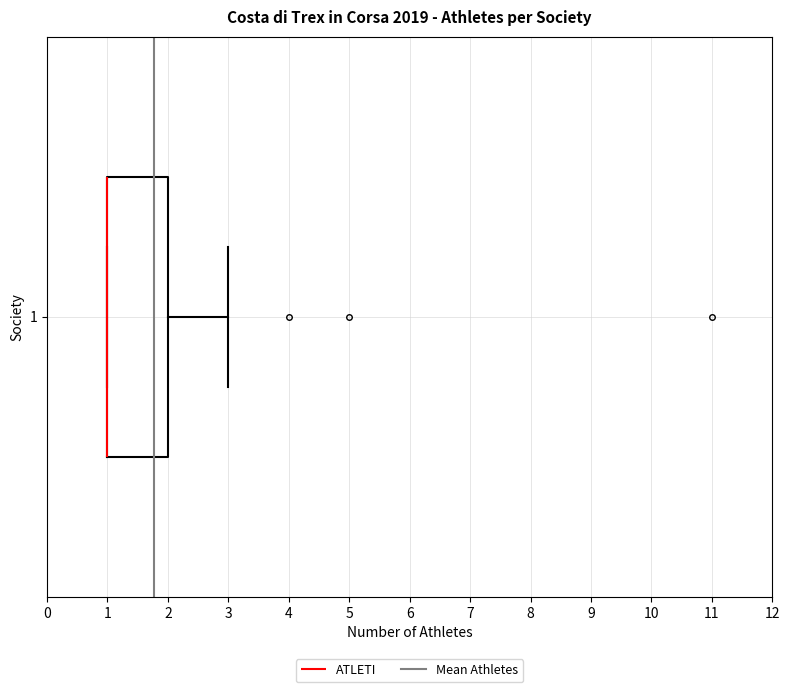

Where does the right whisker of the box at y = 1 end on the x-axis? The values are not printed on the chart, so give them approximately, as read against the axis.

3